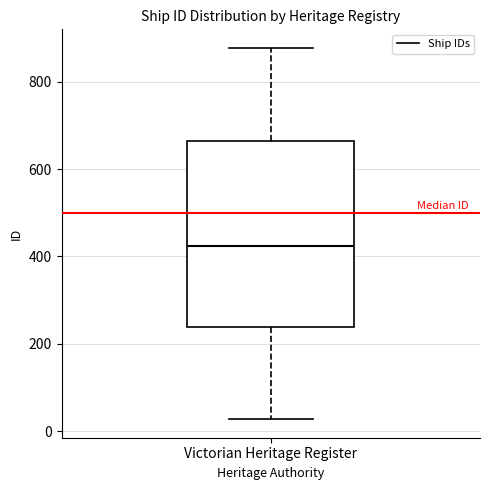

Read this box plot against the y-axis: the position of the median line, the range covered by the box, and the ends of both whiskers. The values are not printed on the chart, so give them approximately, as read against the axis.

median 420, box 240 to 660, whiskers 20 to 880